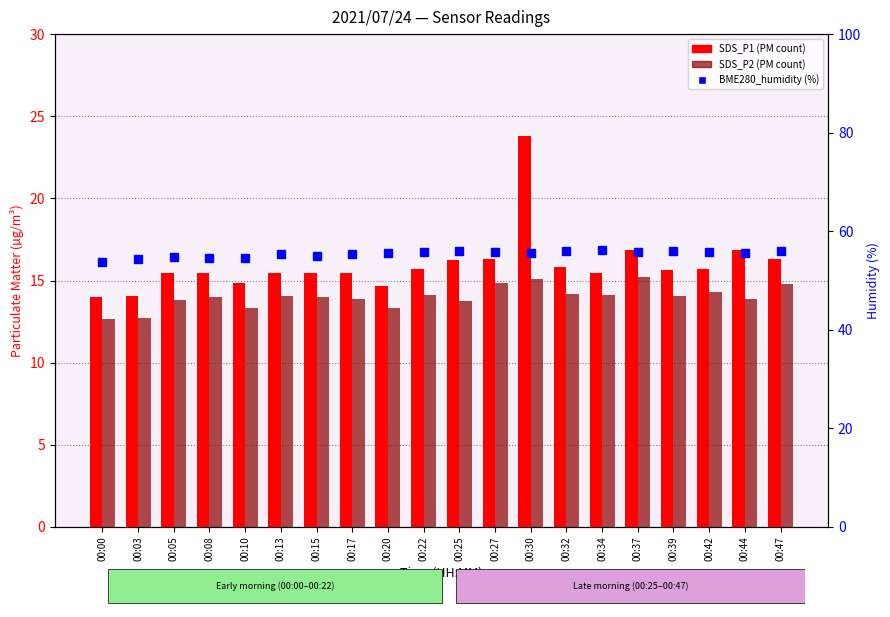

Which series has the largest total across all categories?

BME280_humidity (%)